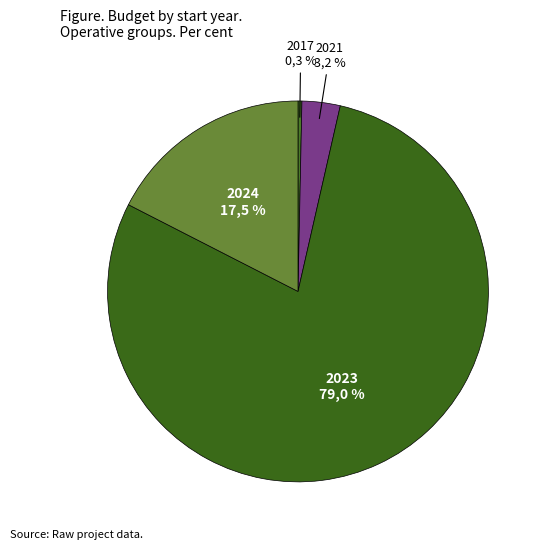

Which slice is the smallest?

2017